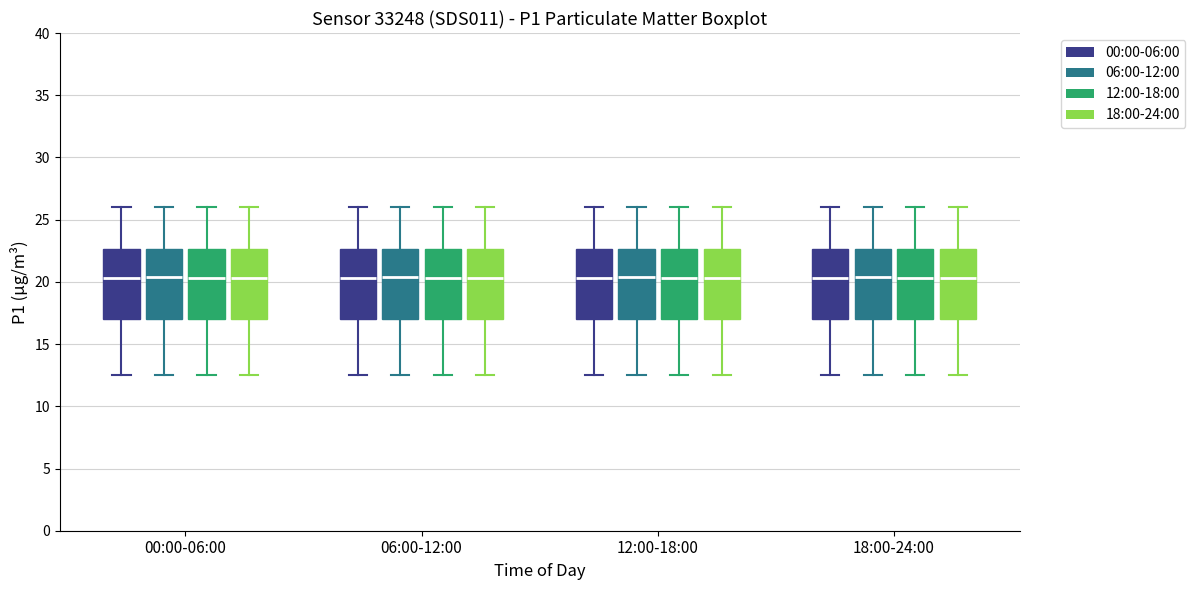

Reading left to right, read every box against the y-axis: the position of its median line, the range the box covers, and the ends of its whiskers. The values are not printed on the chart, so give them approximately, as read against the axis.

00:00-06:00 (00:00-06:00): median 20.5, box 17.0 to 22.5, whiskers 12.5 to 26.0
00:00-06:00 (06:00-12:00): median 20.5, box 17.0 to 22.5, whiskers 12.5 to 26.0
00:00-06:00 (12:00-18:00): median 20.5, box 17.0 to 22.5, whiskers 12.5 to 26.0
00:00-06:00 (18:00-24:00): median 20.5, box 17.0 to 22.5, whiskers 12.5 to 26.0
06:00-12:00 (00:00-06:00): median 20.5, box 17.0 to 22.5, whiskers 12.5 to 26.0
06:00-12:00 (06:00-12:00): median 20.5, box 17.0 to 22.5, whiskers 12.5 to 26.0
06:00-12:00 (12:00-18:00): median 20.5, box 17.0 to 22.5, whiskers 12.5 to 26.0
06:00-12:00 (18:00-24:00): median 20.5, box 17.0 to 22.5, whiskers 12.5 to 26.0
12:00-18:00 (00:00-06:00): median 20.5, box 17.0 to 22.5, whiskers 12.5 to 26.0
12:00-18:00 (06:00-12:00): median 20.5, box 17.0 to 22.5, whiskers 12.5 to 26.0
12:00-18:00 (12:00-18:00): median 20.5, box 17.0 to 22.5, whiskers 12.5 to 26.0
12:00-18:00 (18:00-24:00): median 20.5, box 17.0 to 22.5, whiskers 12.5 to 26.0
18:00-24:00 (00:00-06:00): median 20.5, box 17.0 to 22.5, whiskers 12.5 to 26.0
18:00-24:00 (06:00-12:00): median 20.5, box 17.0 to 22.5, whiskers 12.5 to 26.0
18:00-24:00 (12:00-18:00): median 20.5, box 17.0 to 22.5, whiskers 12.5 to 26.0
18:00-24:00 (18:00-24:00): median 20.5, box 17.0 to 22.5, whiskers 12.5 to 26.0